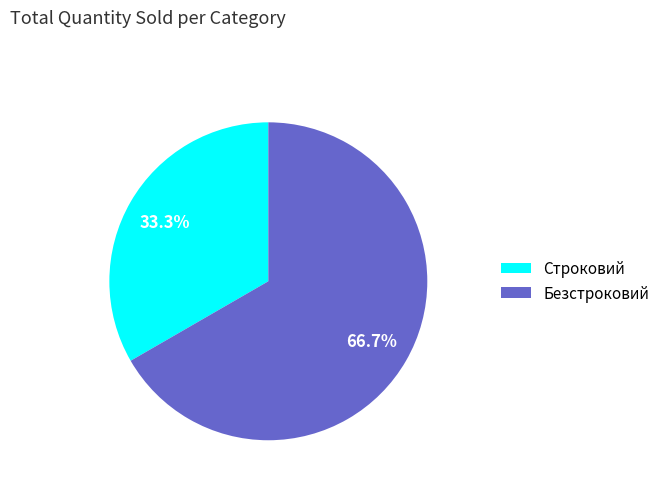

How many slices are in this pie chart?

2